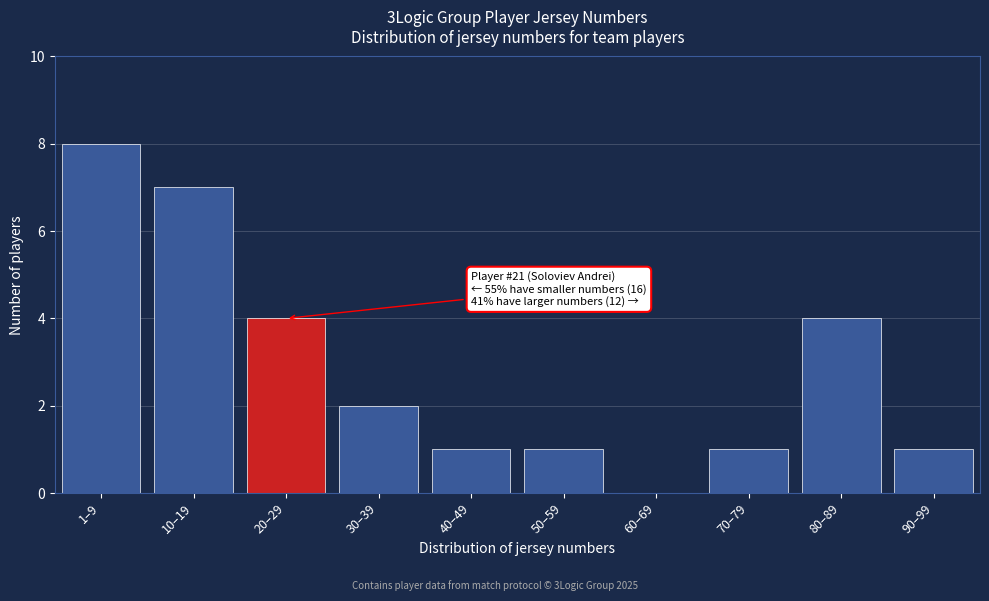

Reading right to left, what are all the values shown in this chart?

90–99=1	80–89=4	70–79=1	60–69=0	50–59=1	40–49=1	30–39=2	20–29=4	10–19=7	1–9=8